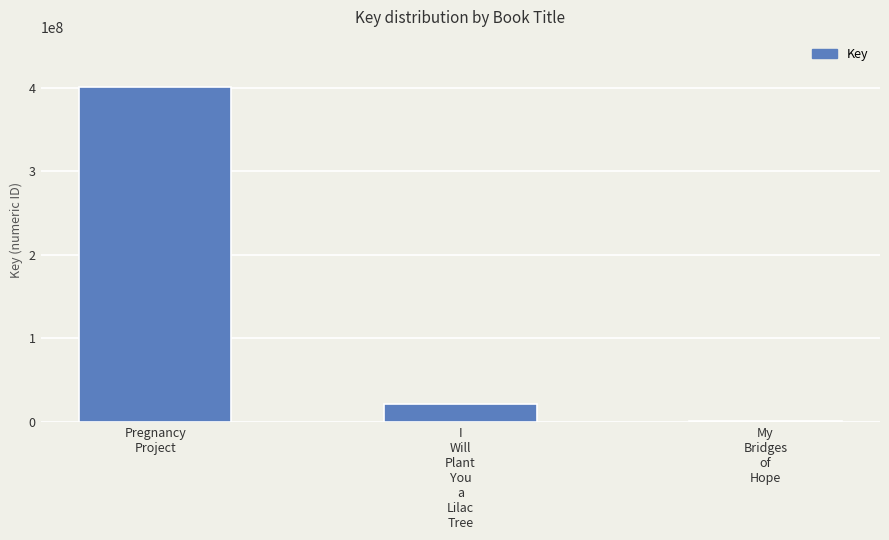

What is the greatest value displayed?

400436271